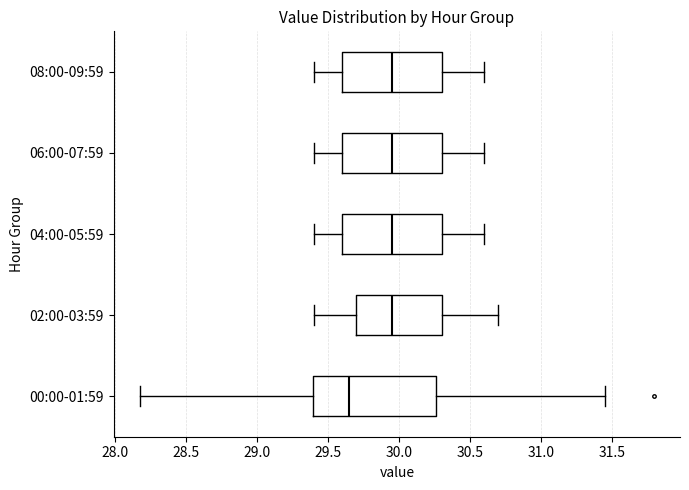

Reading bottom to top, transcribe this box plot: for each box, give where its median line is, the range the box spans, and where its two whiskers end, as read against the x-axis. The values are not printed on the chart, so give them approximately, as read against the axis.

00:00-01:59: median 29.65, box 29.40 to 30.25, whiskers 28.15 to 31.45
02:00-03:59: median 29.95, box 29.70 to 30.30, whiskers 29.40 to 30.70
04:00-05:59: median 29.95, box 29.60 to 30.30, whiskers 29.40 to 30.60
06:00-07:59: median 29.95, box 29.60 to 30.30, whiskers 29.40 to 30.60
08:00-09:59: median 29.95, box 29.60 to 30.30, whiskers 29.40 to 30.60